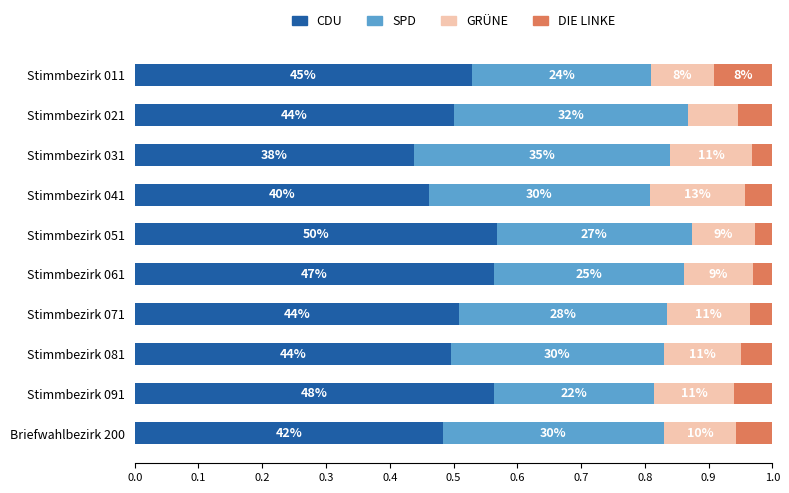

What are all the series names shown in the legend?

CDU, SPD, GRÜNE, DIE LINKE